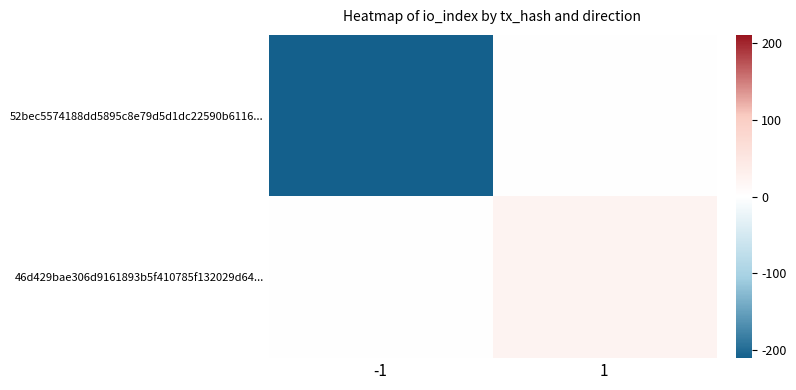

Rank the series by their maximum value, from highest to lowest.

46d429bae306d9161893b5f410785f132029d64..., 52bec5574188dd5895c8e79d5d1dc22590b6116...